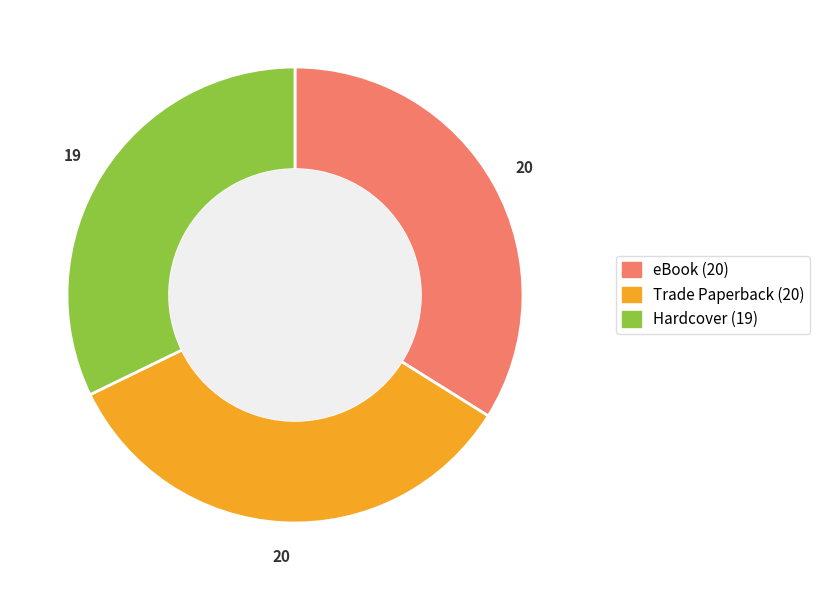

Count the number of slices in the pie.

3